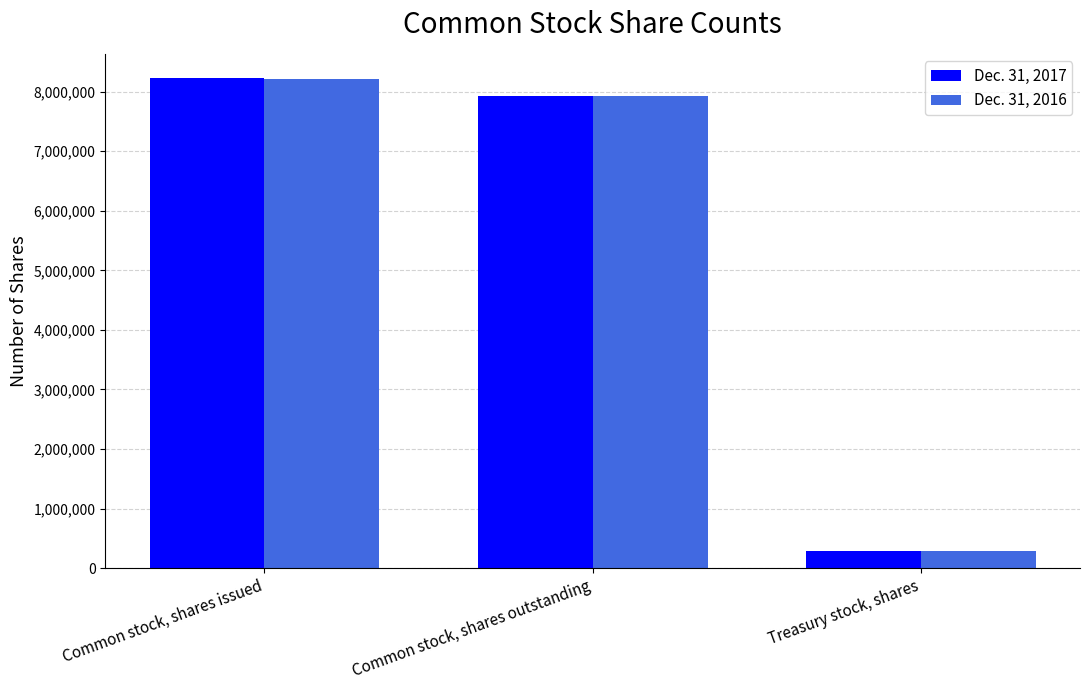

Is it true that Dec. 31, 2016 equals 10744414 at Common stock, shares issued?

False